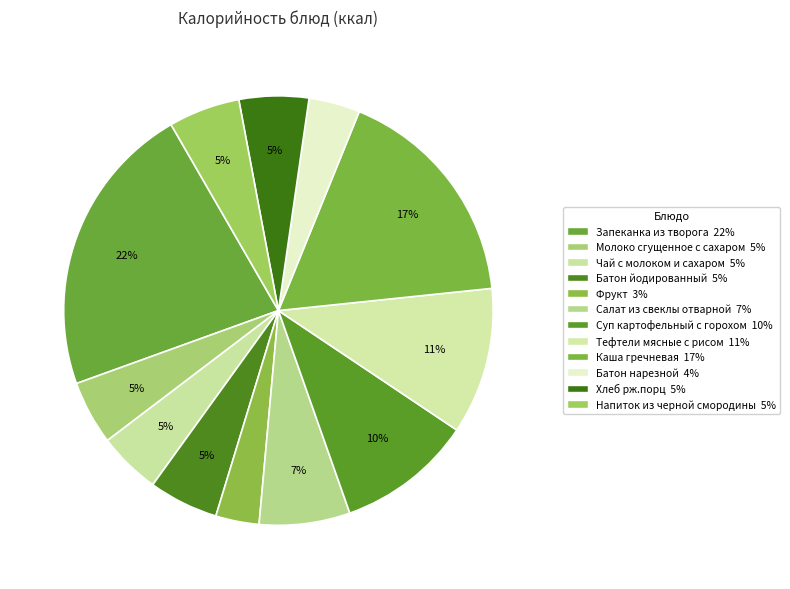

To the nearest percent, what percentage of the pie is Батон нарезной?

4%